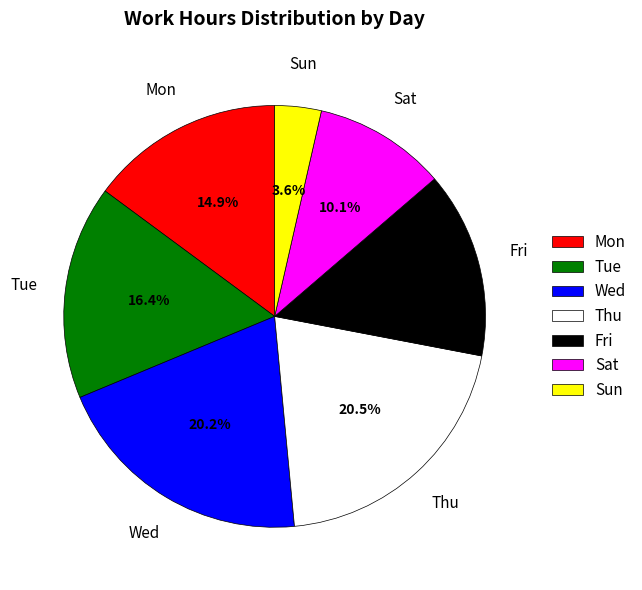

Is there a majority slice in this chart?

No